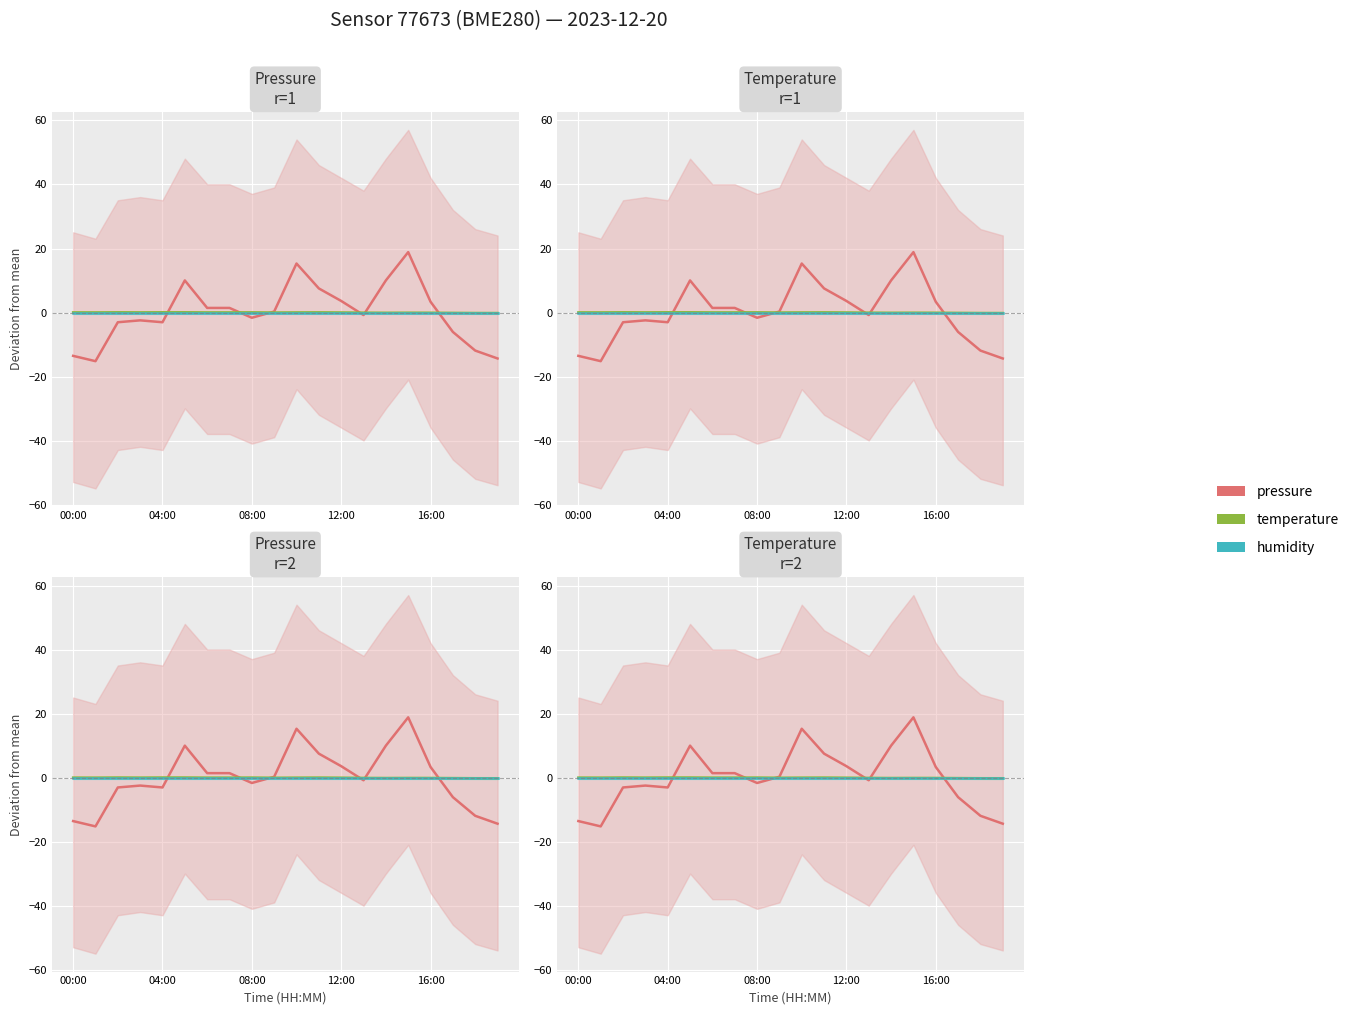

Which series ends up on top after the final intersection of humidity and temperature?

humidity